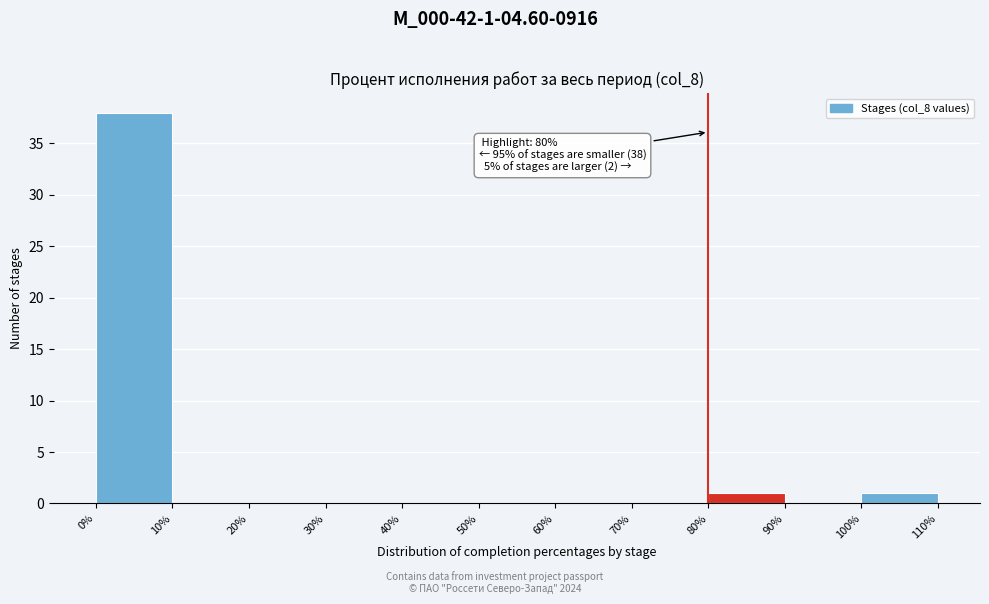

Over which range of the x-axis is the bar tallest?

0% to 10%